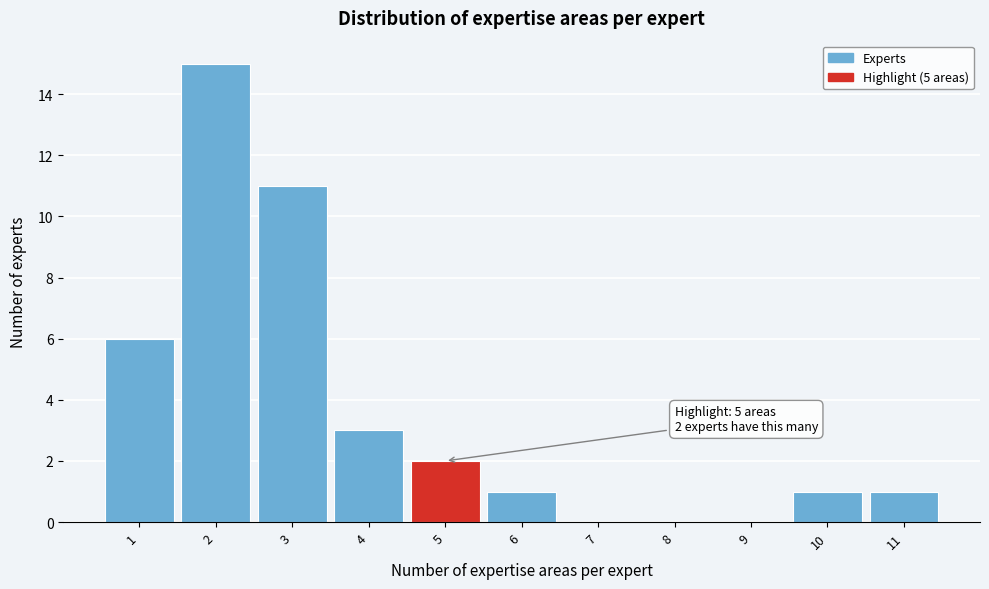

Reading right to left, extract all data points from this chart.

11=1	10=1	9=0	8=0	7=0	6=1	5=2	4=3	3=11	2=15	1=6